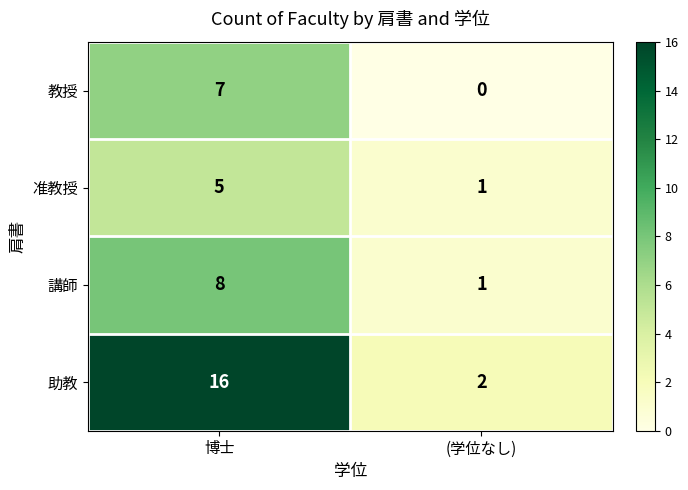

At how many categories does at least one series exceed 8?

1